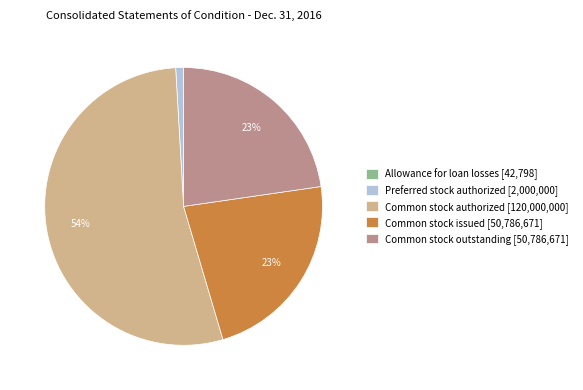

Does Common stock issued account for over 50% of the chart?

No